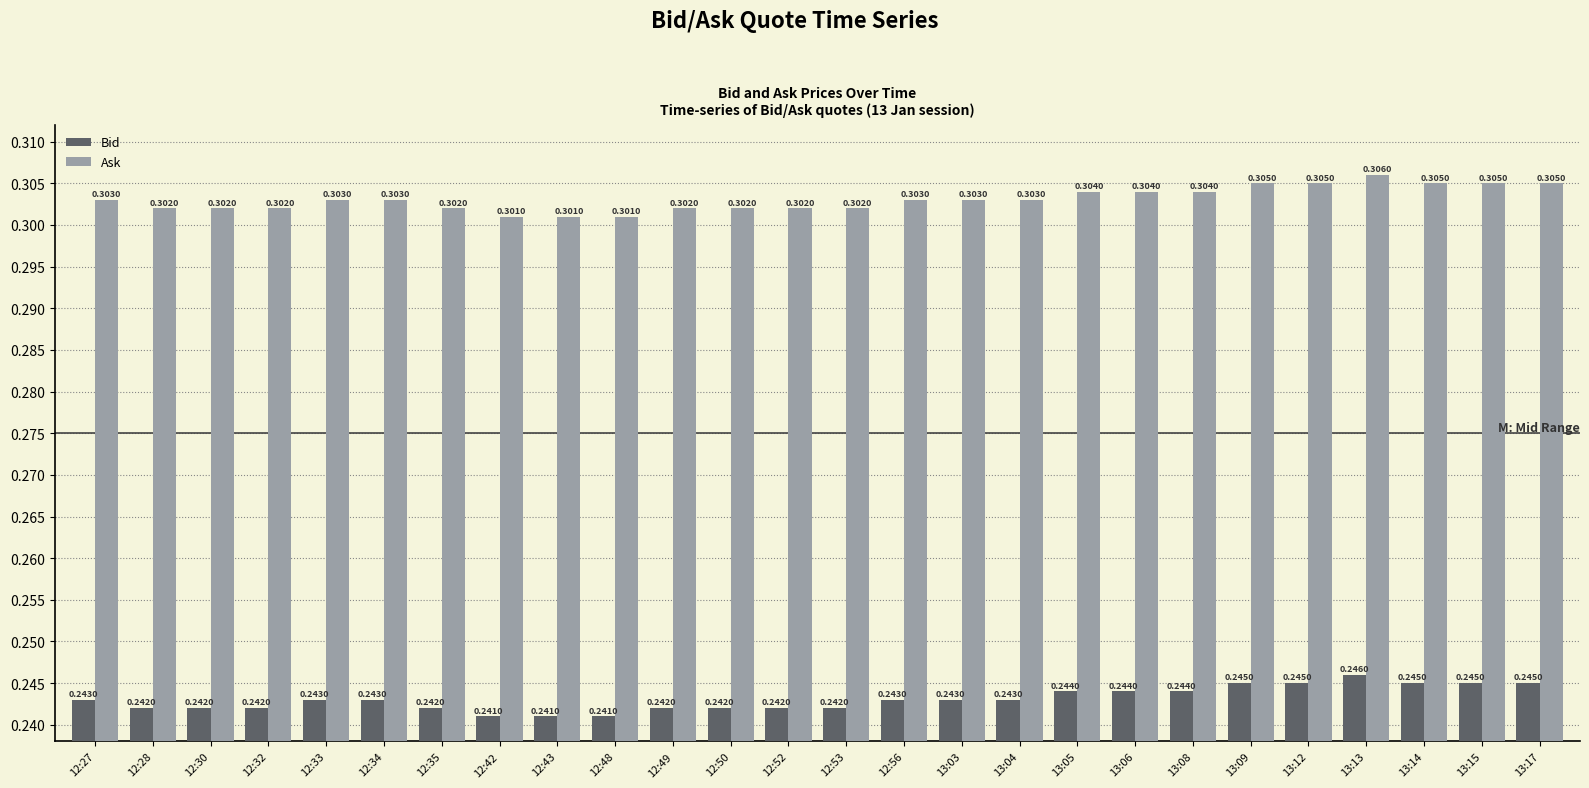

At which category is the sum across all series the highest?

13:13